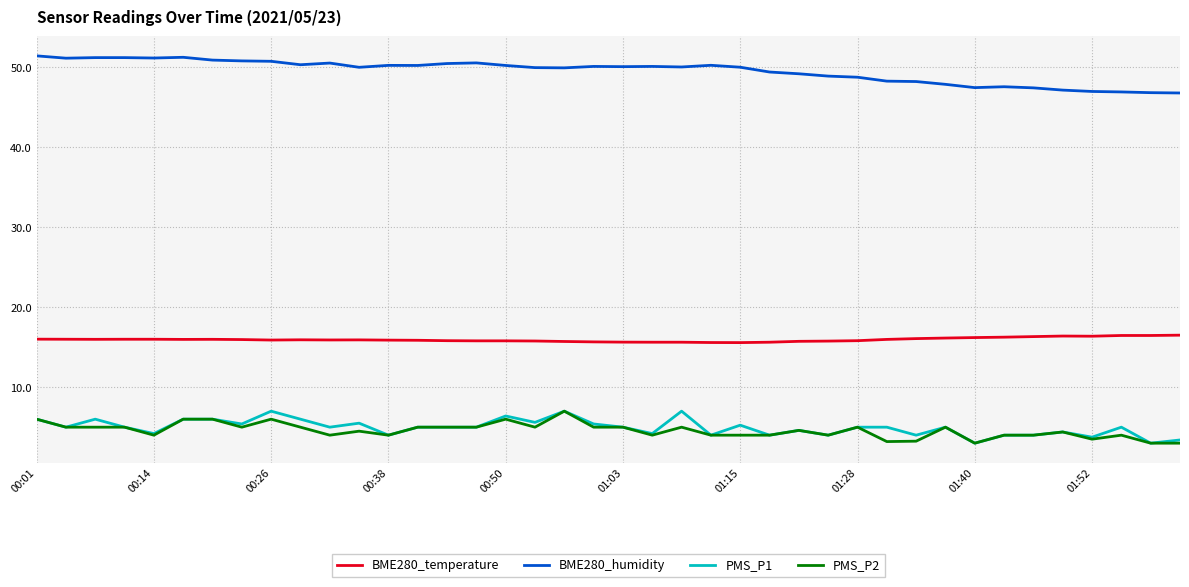

True or false: PMS_P2 and BME280_temperature intersect in this chart.

False